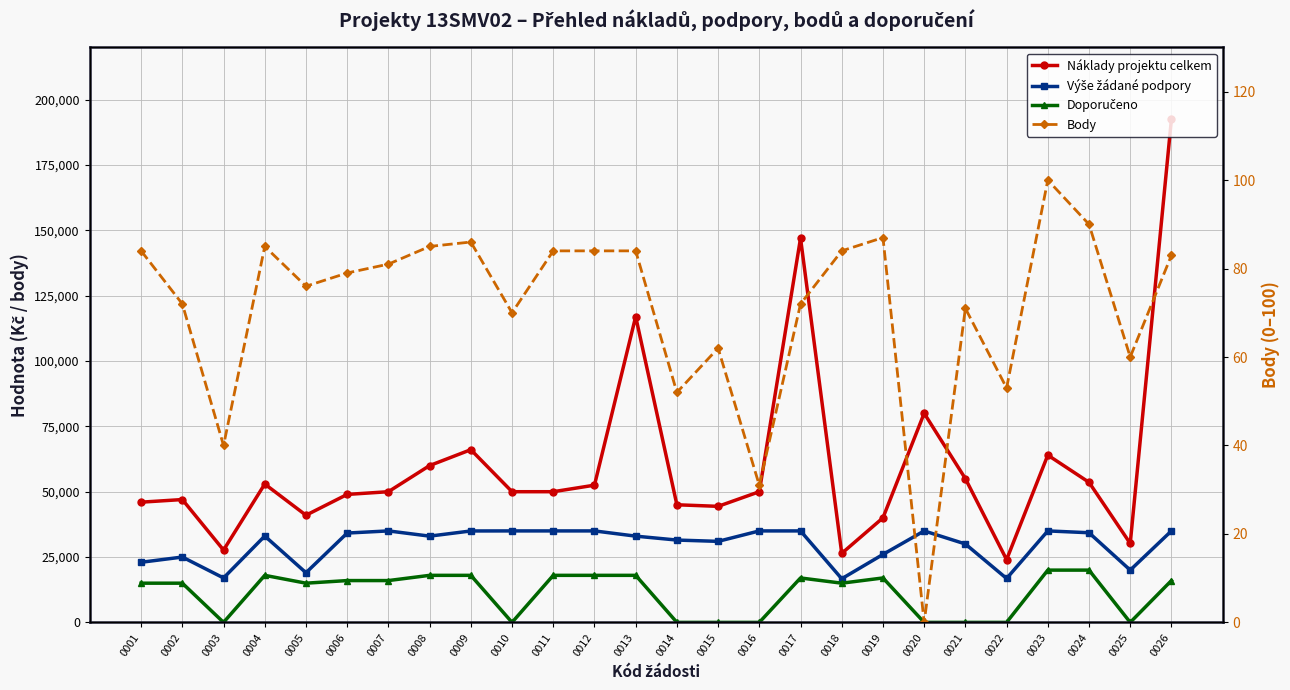

At which category does Náklady projektu celkem reach its first local valley?

0003